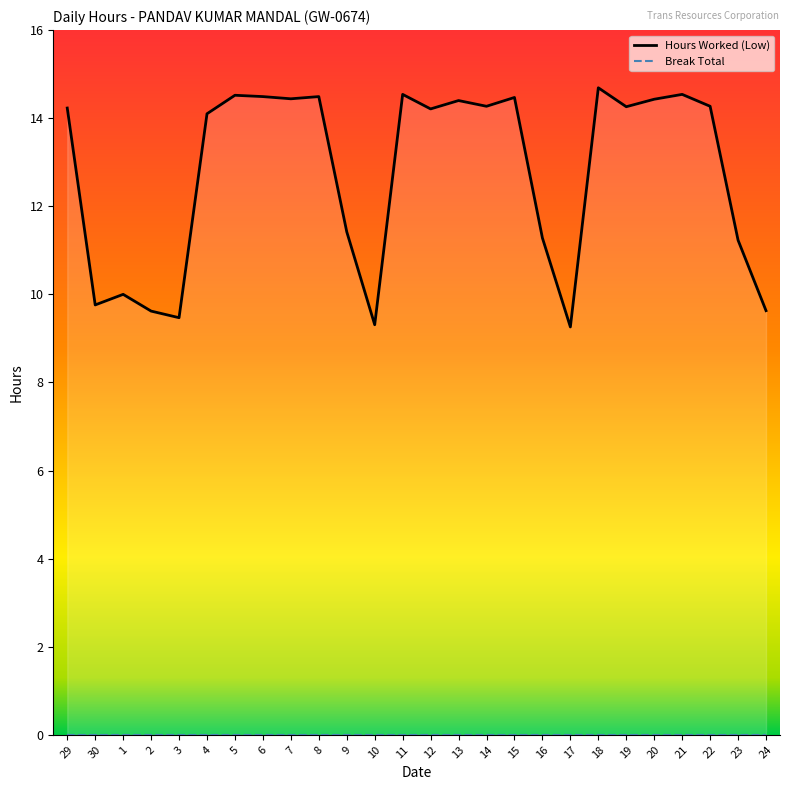

What is the difference between the values at 21 and 2?

4.9